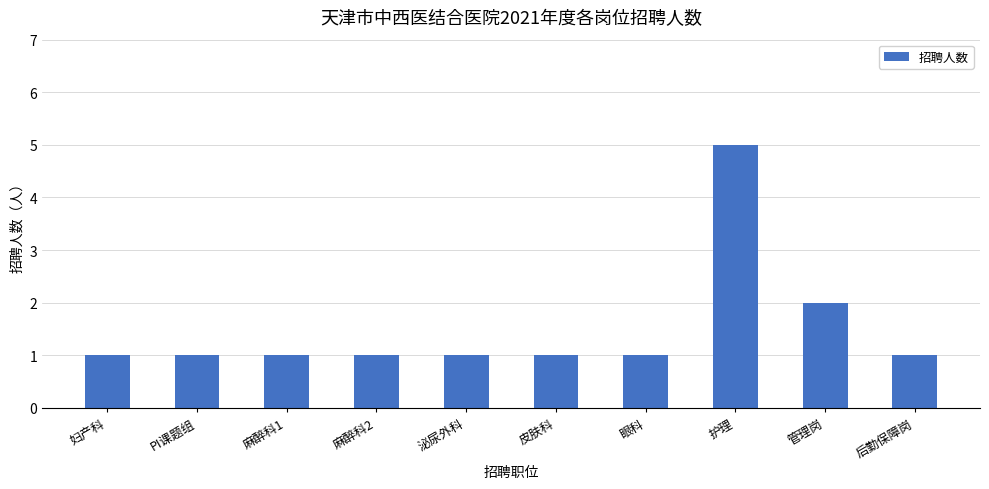

What is the difference between the maximum and minimum values?

4